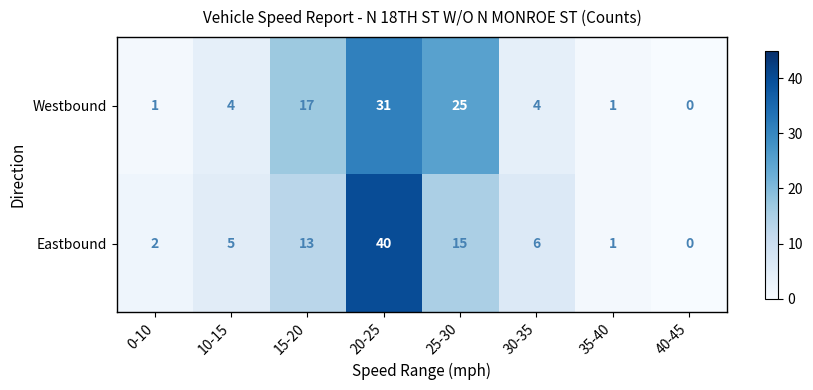

List the series in order of their peak value, highest first.

Eastbound, Westbound